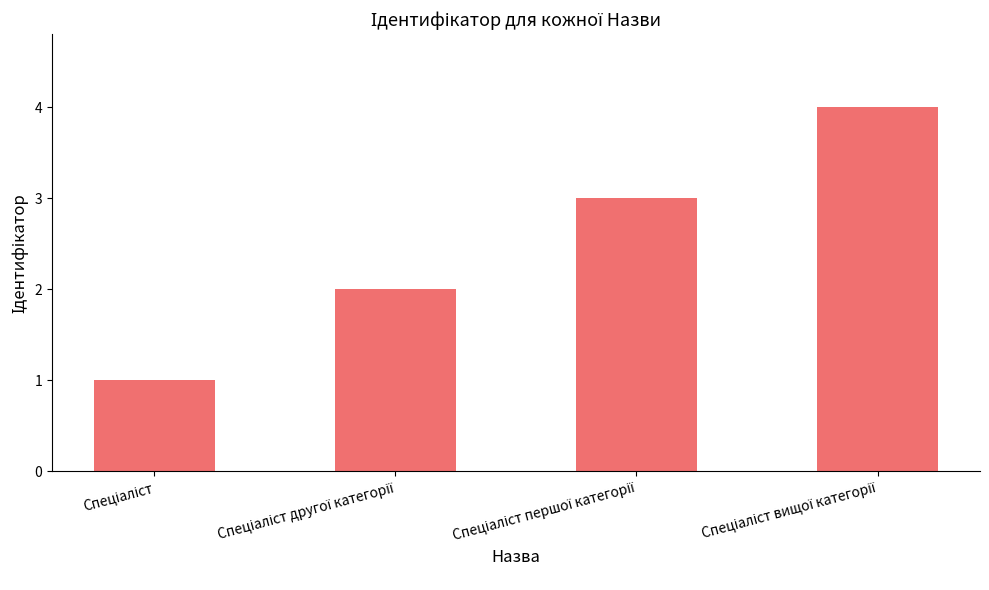

How many values are below 3?

2